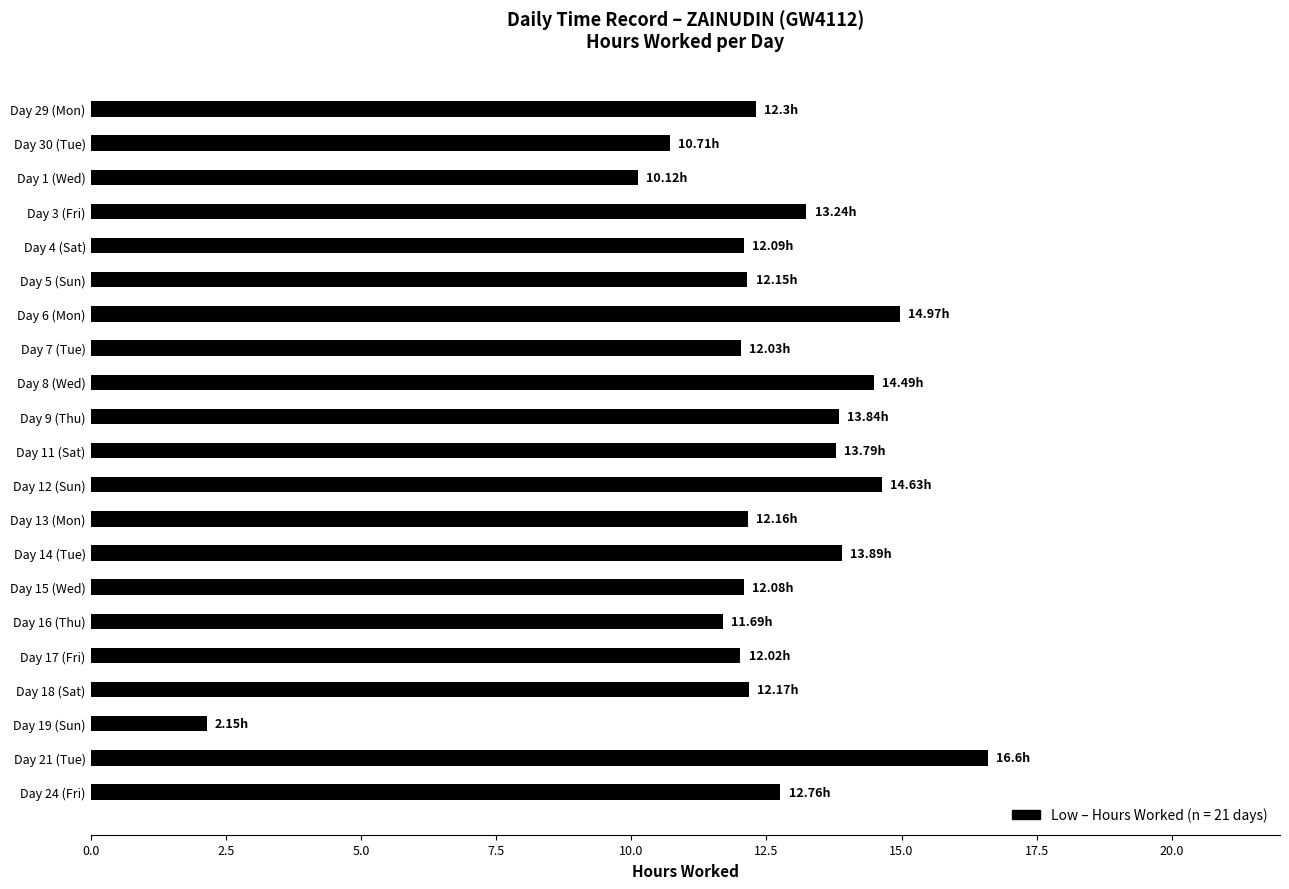

What is the change in value from Day 4 (Sat) to Day 19 (Sun)?

-9.9